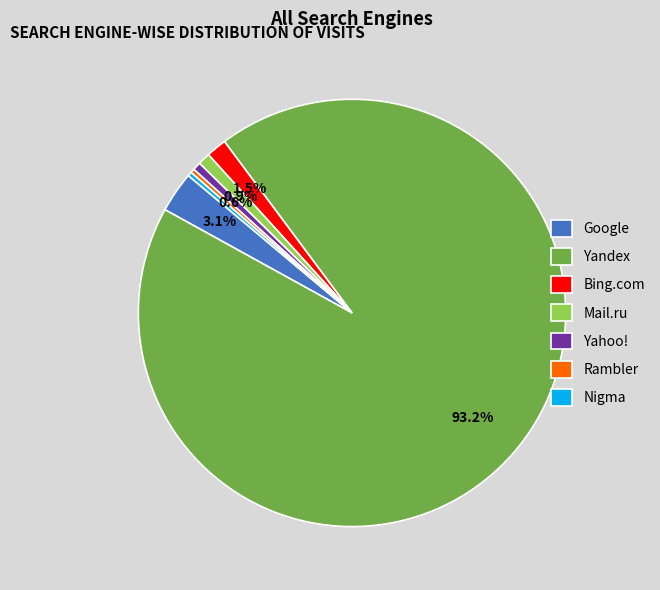

Is it true that Yahoo! is 1% of the pie?

True